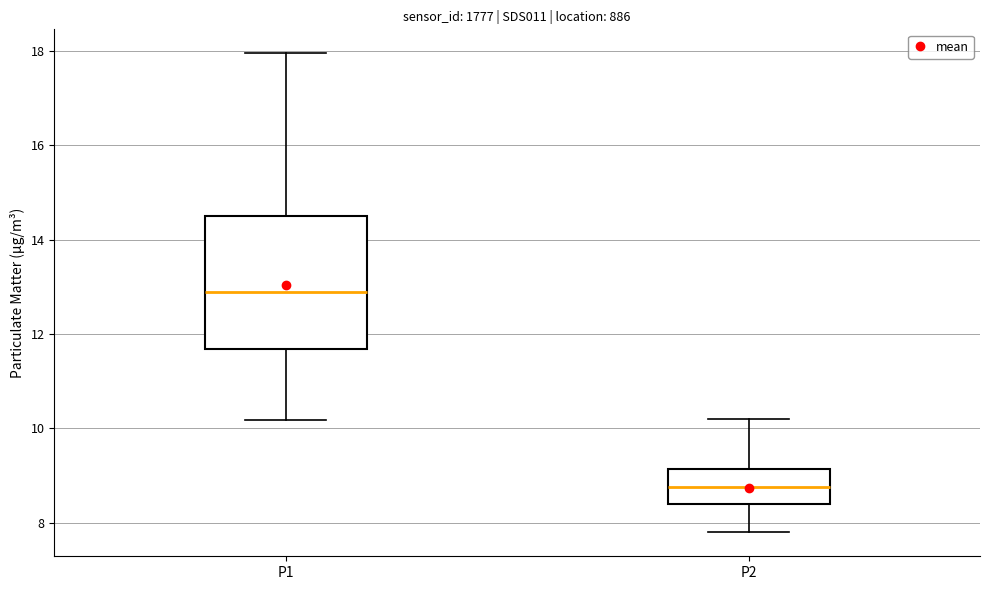

Reading left to right, transcribe this box plot: for each box, give where its median line is, the range the box spans, and where its two whiskers end, as read against the y-axis. The values are not printed on the chart, so give them approximately, as read against the axis.

P1: median 12.8, box 11.6 to 14.6, whiskers 10.2 to 18.0
P2: median 8.8, box 8.4 to 9.2, whiskers 7.8 to 10.2